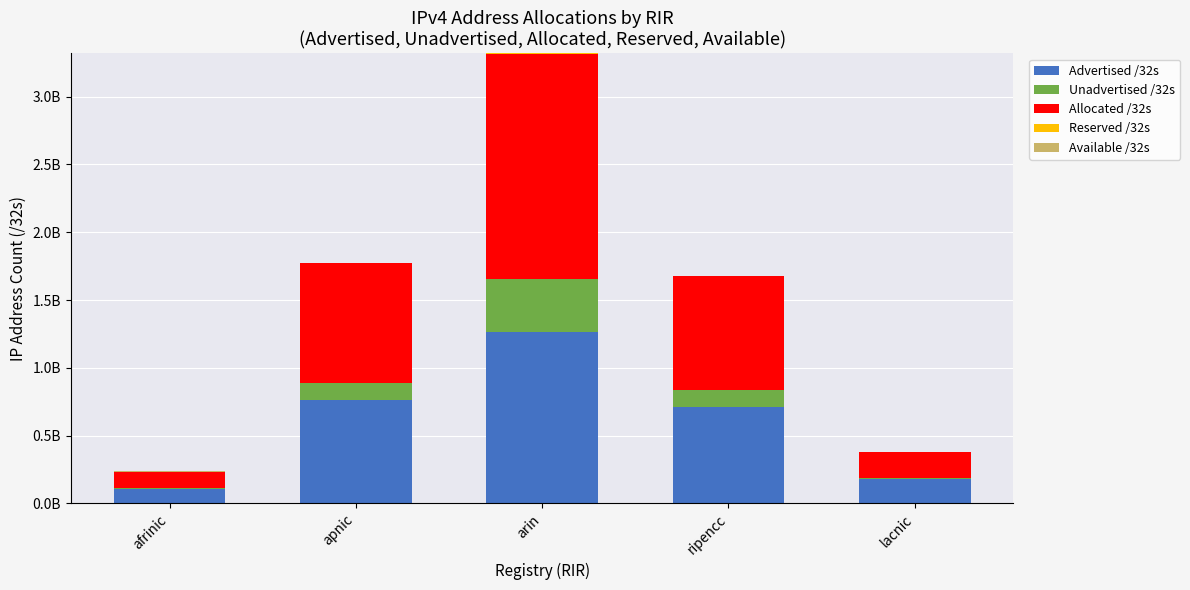

What is the label of the 5th bar from the left?

lacnic